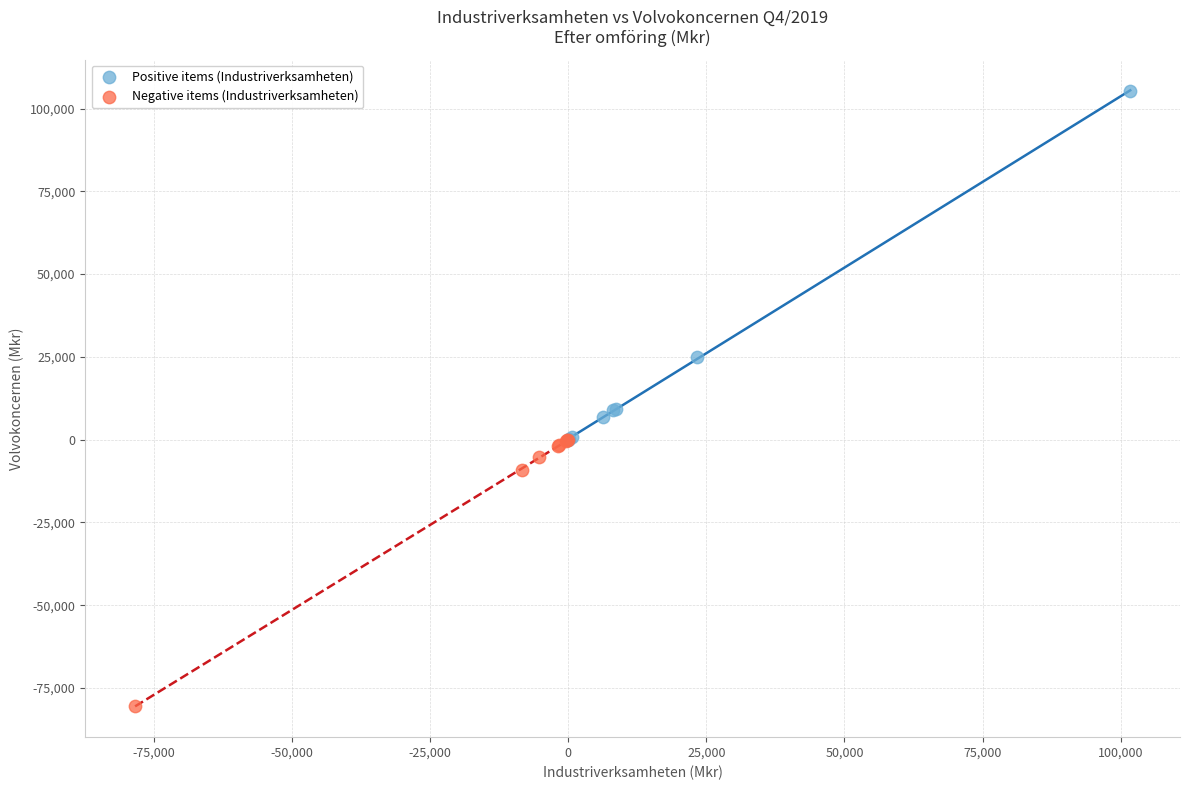

Which series reaches the maximum Y coordinate?

Positive items (Industriverksamheten)